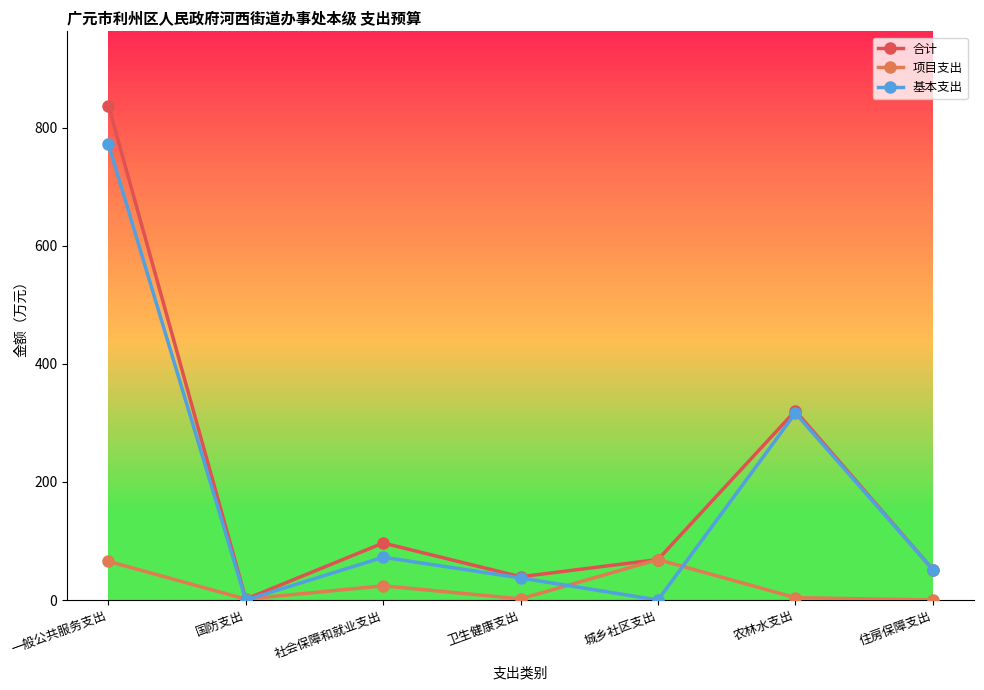

What are all the series names shown in the legend?

合计, 项目支出, 基本支出